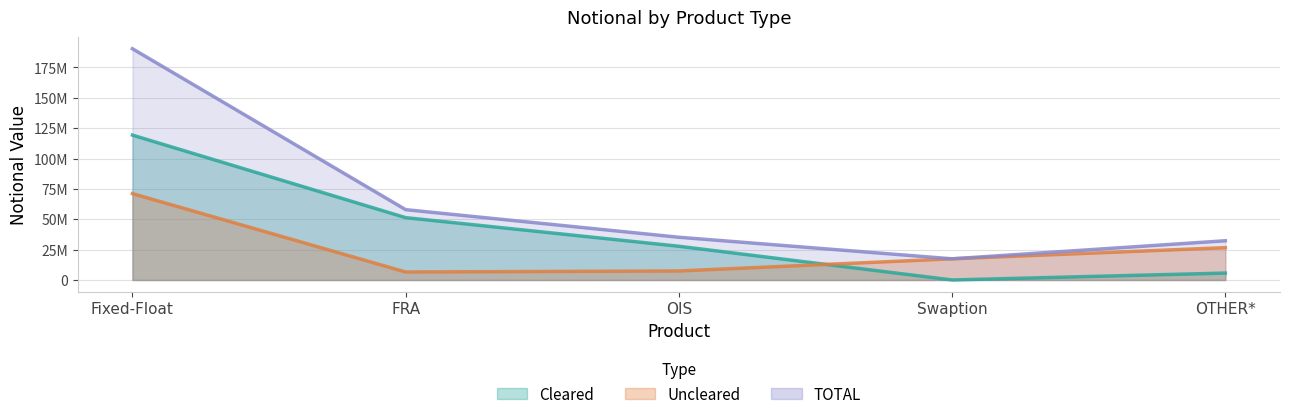

Is it true that Cleared equals 27764541 at OIS?

True